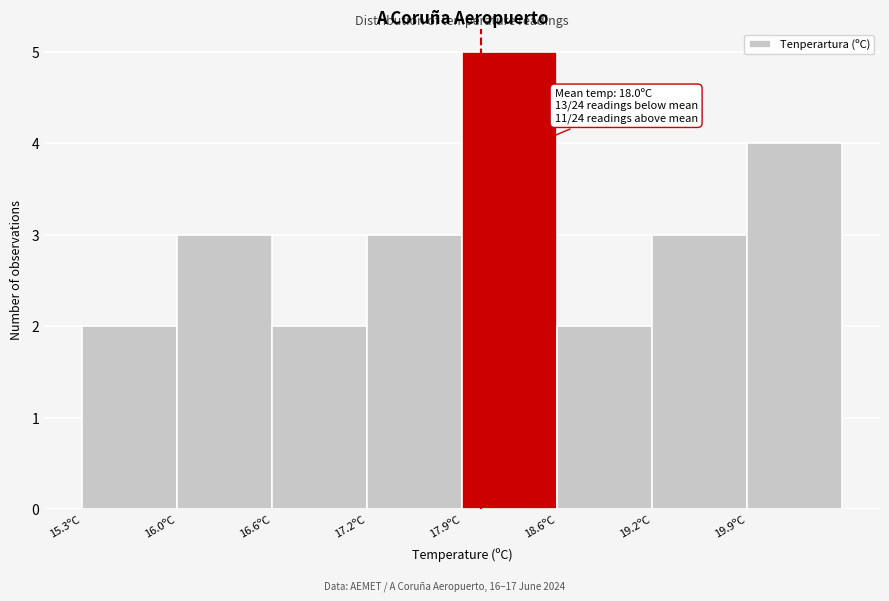

Which range on the x-axis has the tallest bar?

17.90 to 18.55